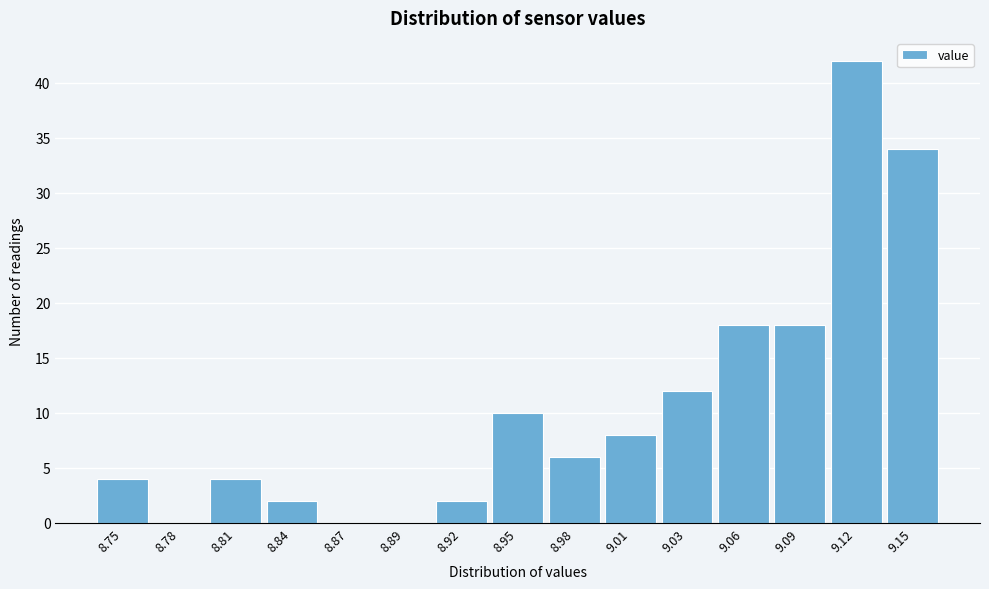

Which range on the x-axis has the tallest bar?

9.104 to 9.132